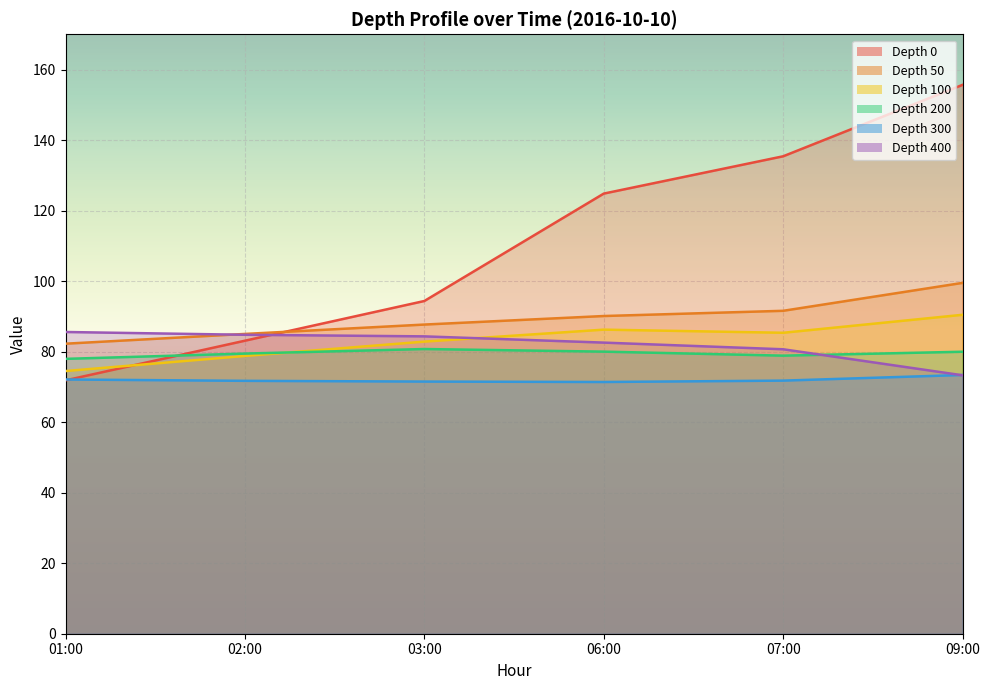

What position from the right is 07:00?

2